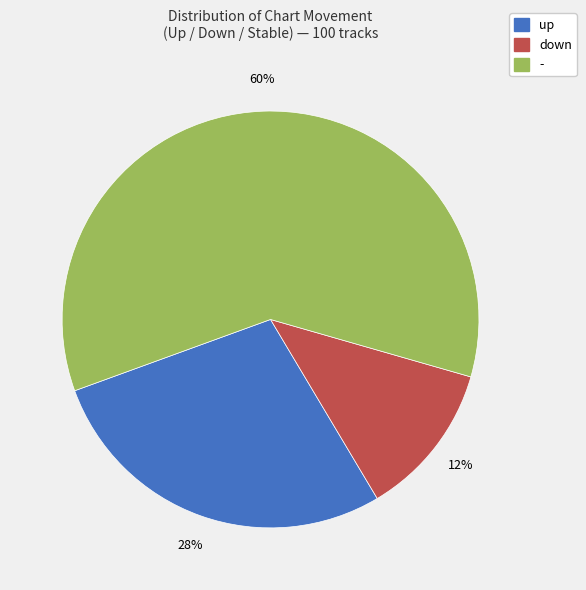

Is there any slice that represents more than half of the pie?

Yes